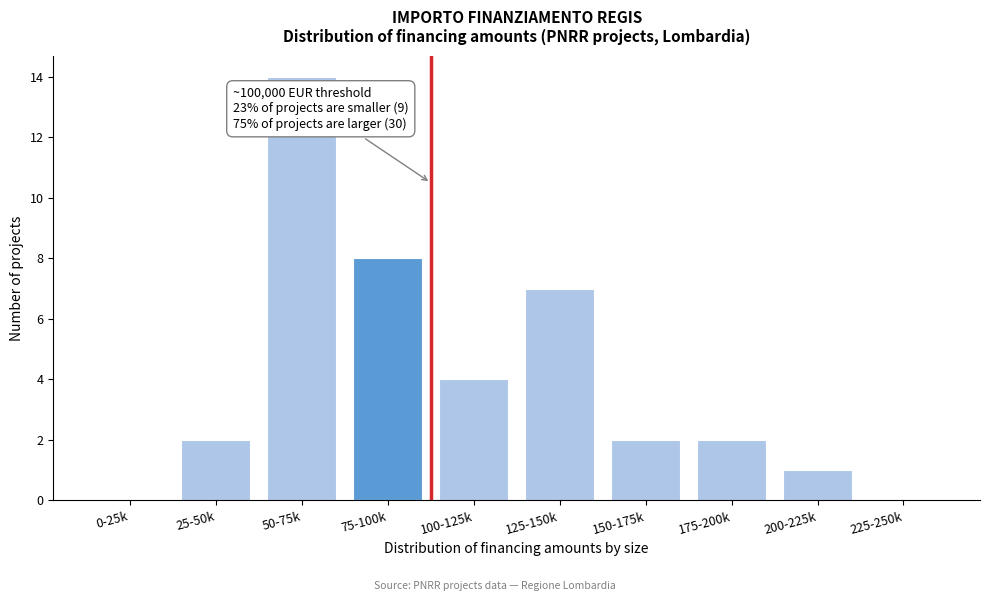

Reading left to right, extract all data points from this chart.

0-25k=0	25-50k=2	50-75k=14	75-100k=8	100-125k=4	125-150k=7	150-175k=2	175-200k=2	200-225k=1	225-250k=0